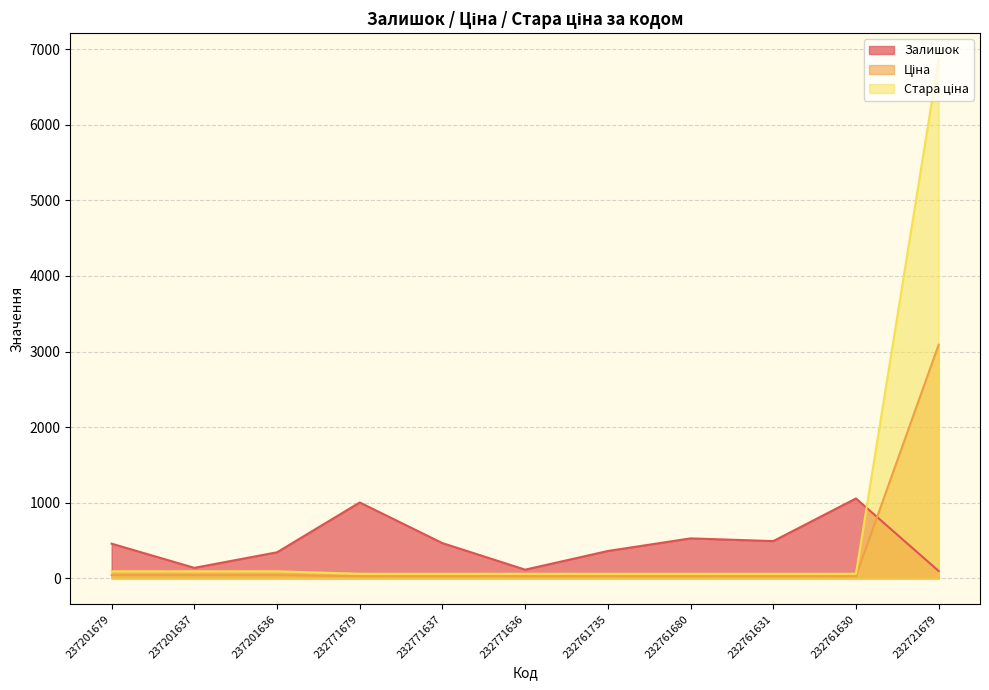

Reading right to left, what are all the values shown in this chart?

Залишок: 96.0	1056.0	492.0	528.0	361.0	114.0	465.0	1003.0	344.0	138.0	458.0
Ціна: 3091.2	27.0	27.0	27.0	27.0	27.0	27.0	27.0	41.5	41.5	41.5
Стара ціна: 6869.4	60.0	60.0	60.0	60.0	60.0	60.0	60.0	92.3	92.3	92.3